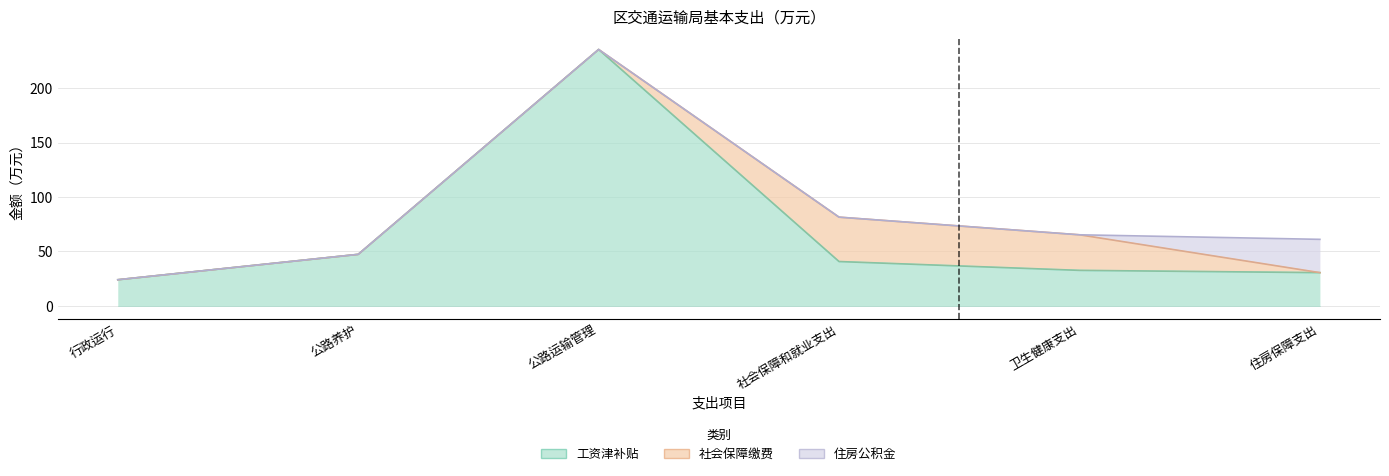

What is the label of the 4th point from the left?

社会保障和就业支出